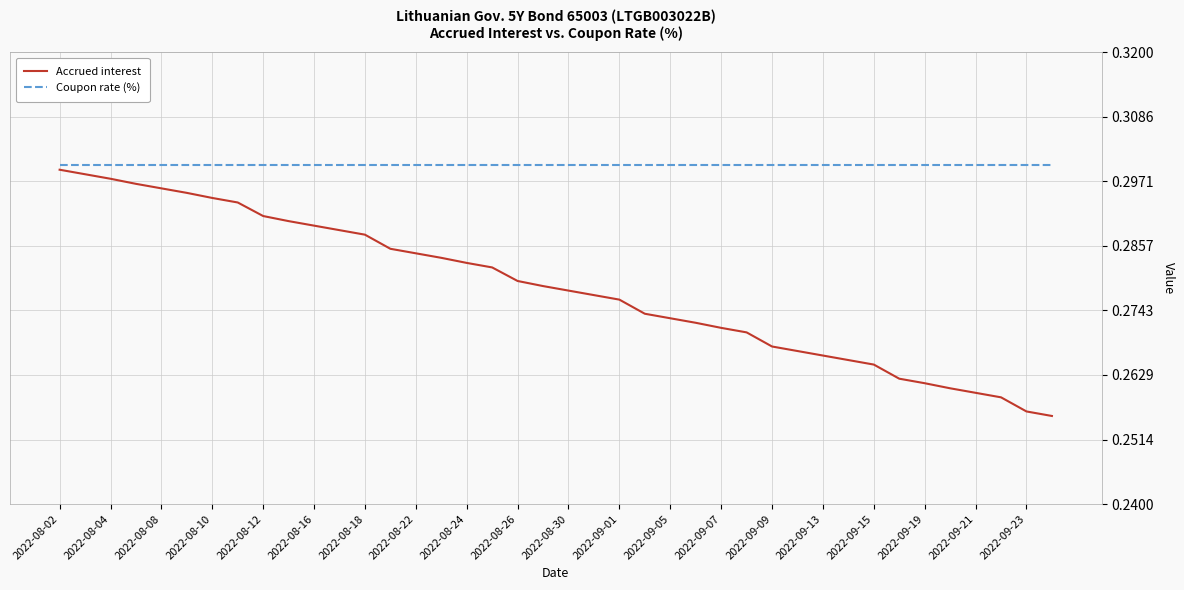

Which series has the largest total across all categories?

Coupon rate (%)